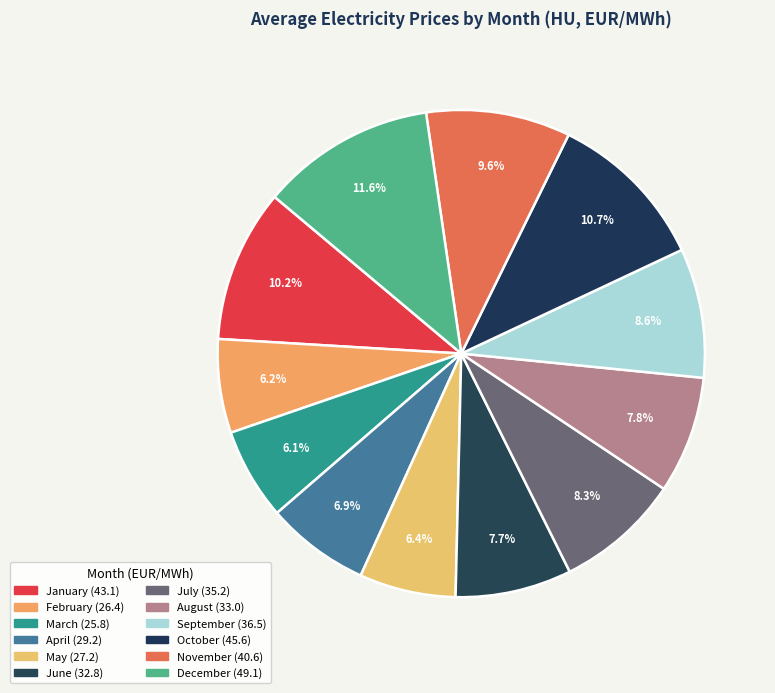

What is the ratio of the value at May to the value at June?

0.8